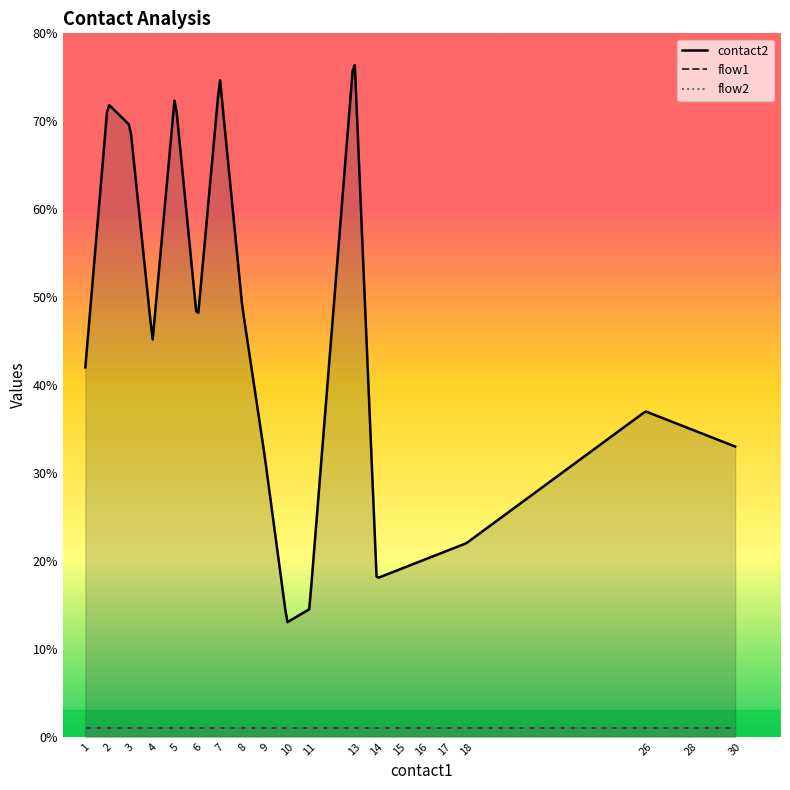

True or false: flow2 has more than 2 points higher than both neighbors.

False